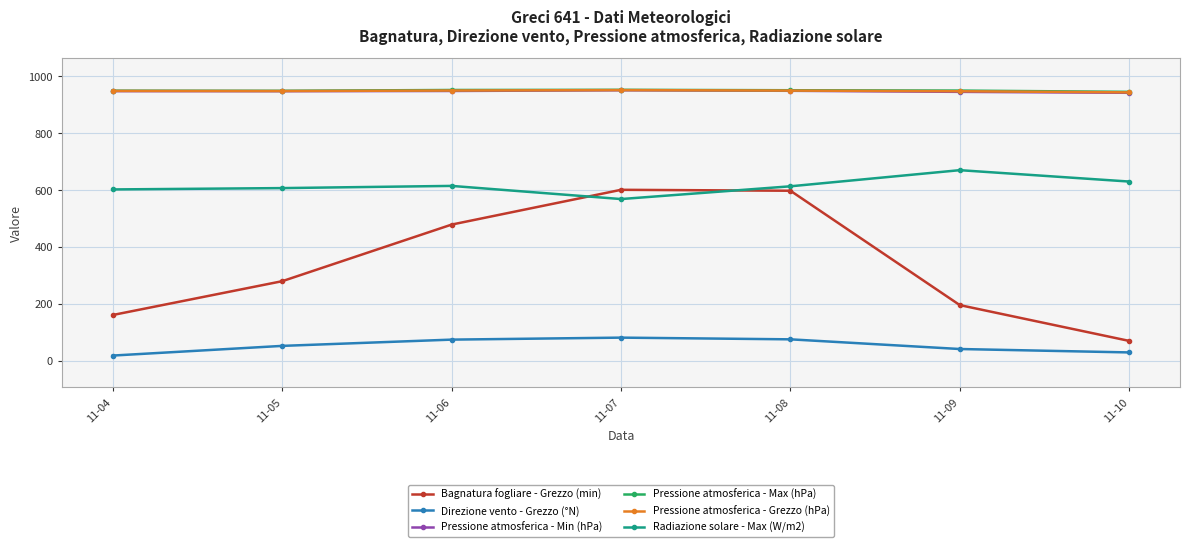

What is the greatest value displayed?

952.9